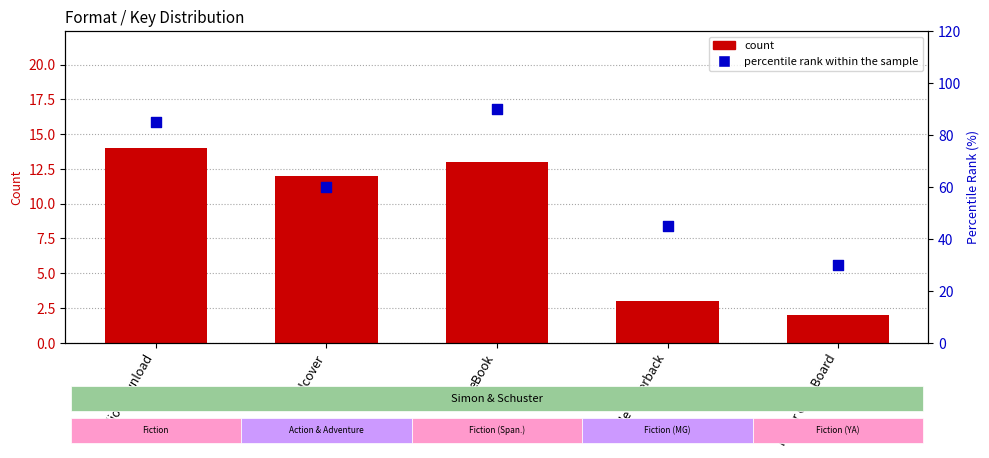

What are all the series names shown in the legend?

count, percentile rank within the sample